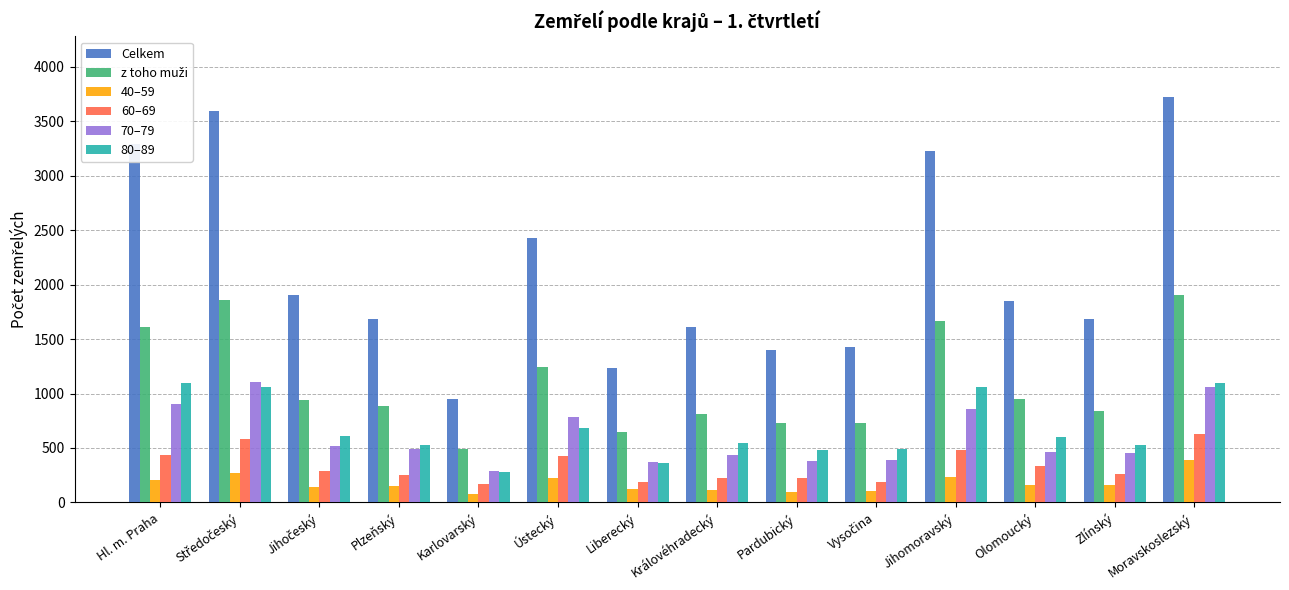

Between Liberecký and Královéhradecký, which series saw the biggest shift?

Celkem